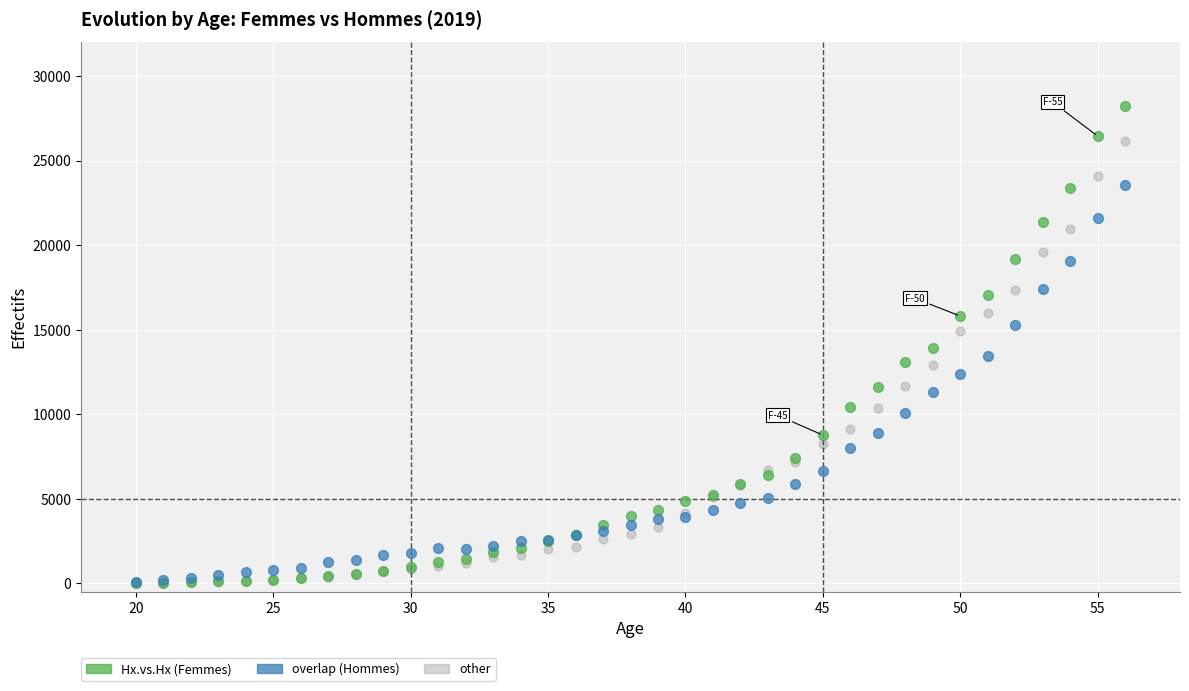

What are all the series names shown in the legend?

Hx.vs.Hx (Femmes), overlap (Hommes), other